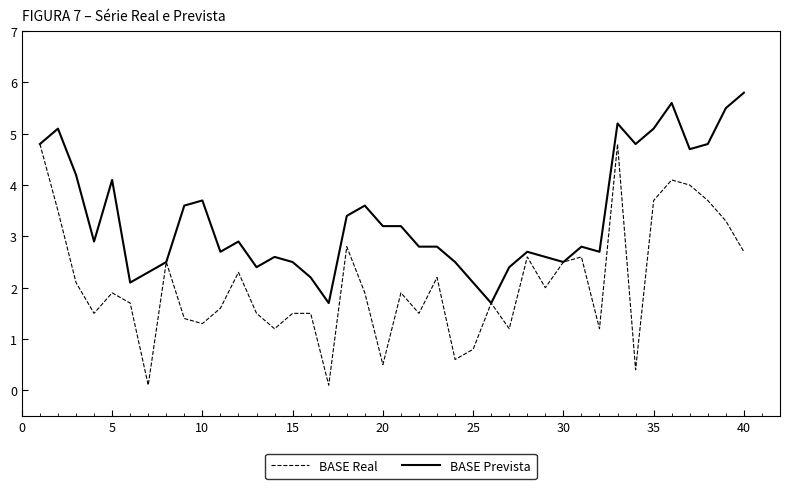

Which series has the largest total across all categories?

BASE Prevista